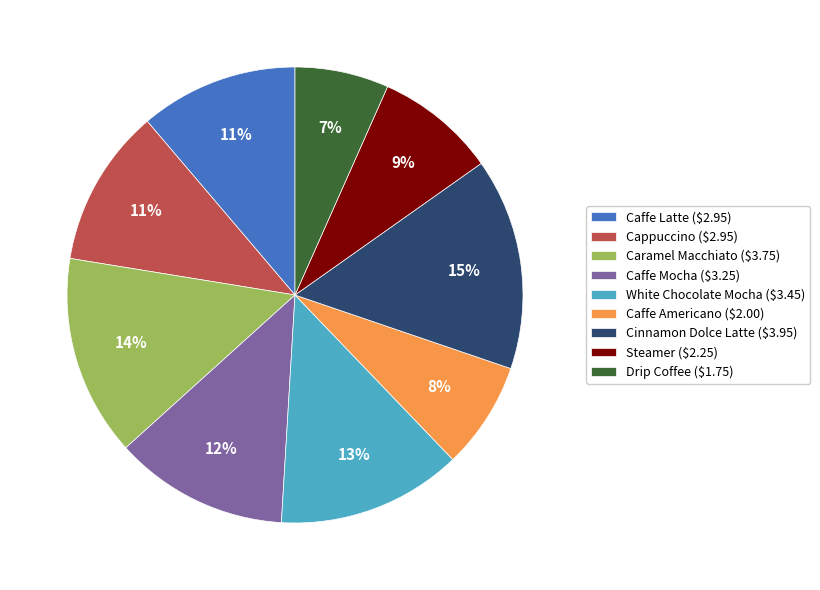

True or false: Caffe Latte ($2.95) accounts for 11% of the total.

True